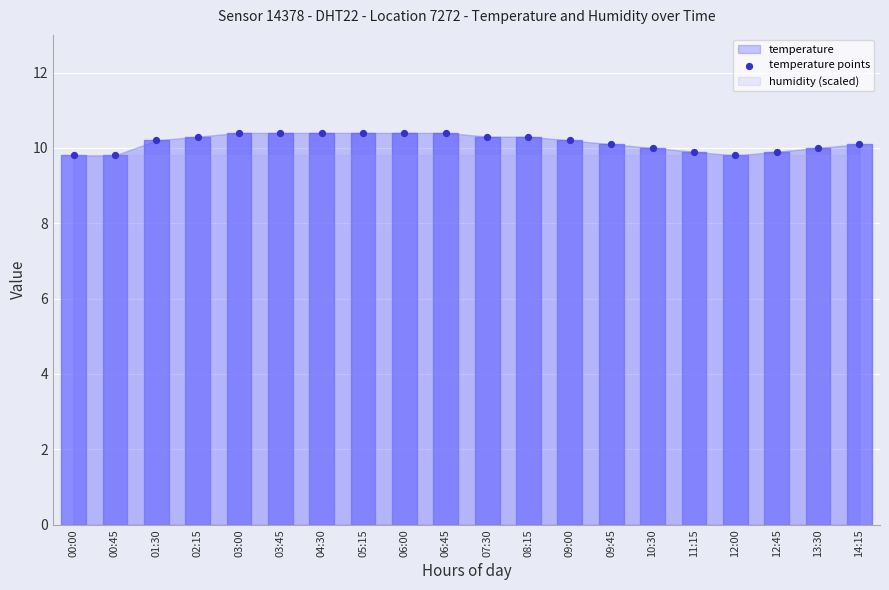

What is the range of Y values (max minus min)?

0.6